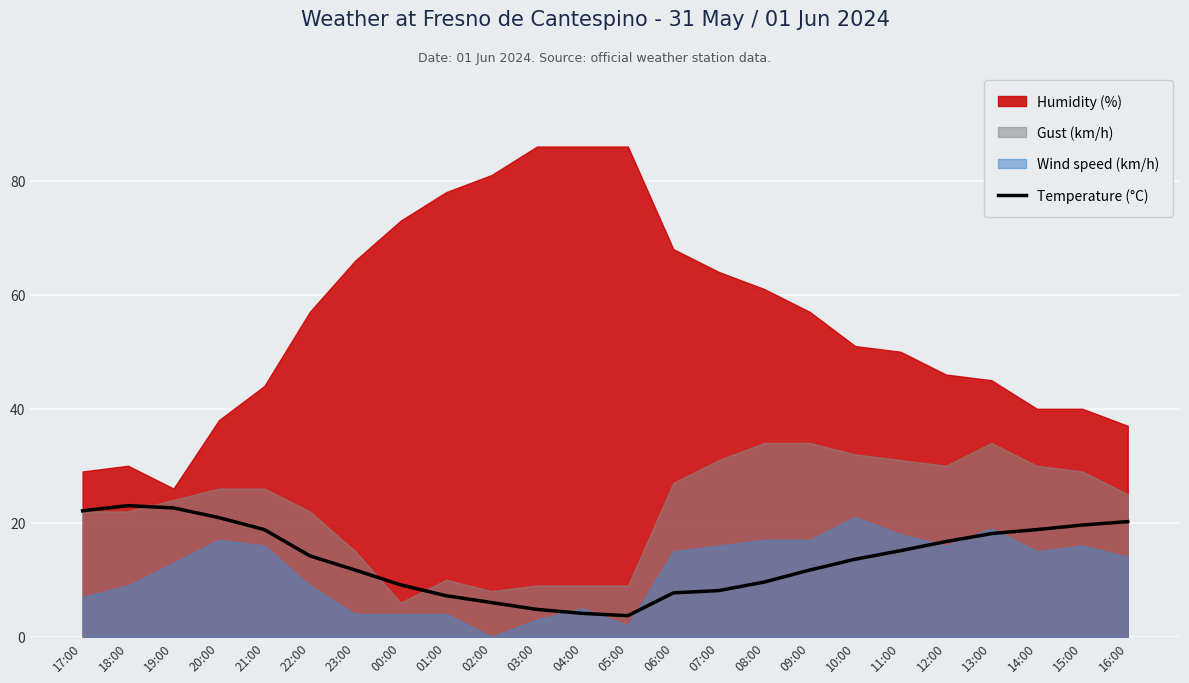

What is the approximate value at 17:00?

22.1